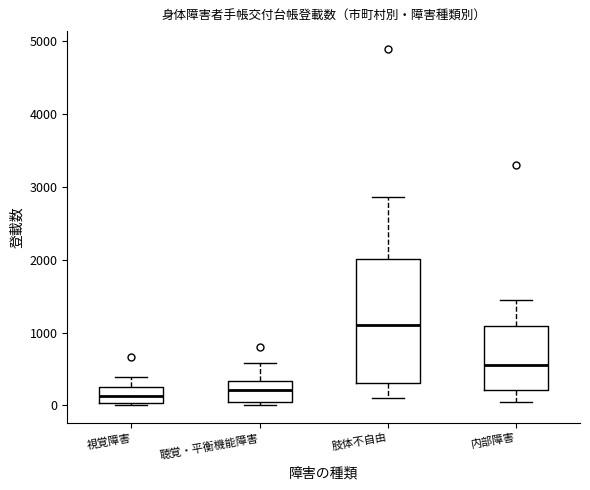

Where is the lower edge of the box for 聴覚・平衡機能障害 on the y-axis? The values are not printed on the chart, so give them approximately, as read against the axis.

100